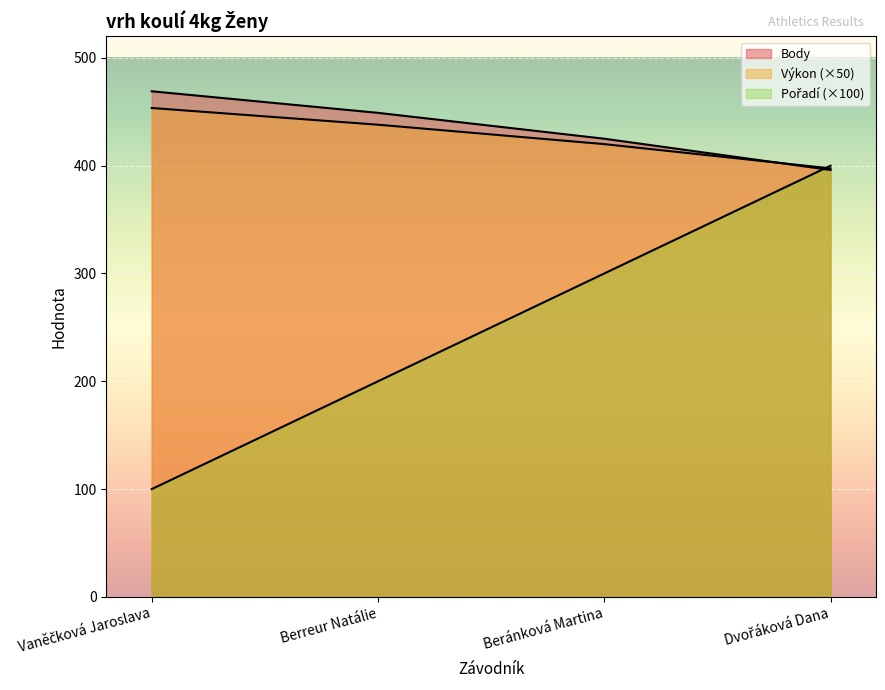

What are all the series names shown in the legend?

Pořadí, Výkon, Body